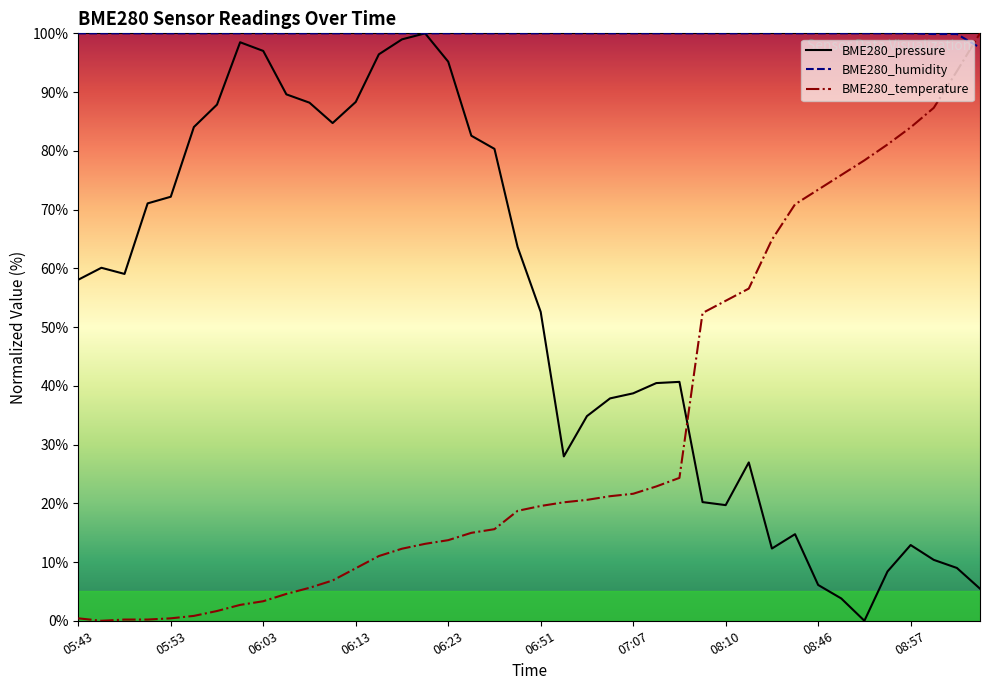

Between which two adjacent categories do BME280_humidity and BME280_temperature first intersect?

38 and 39